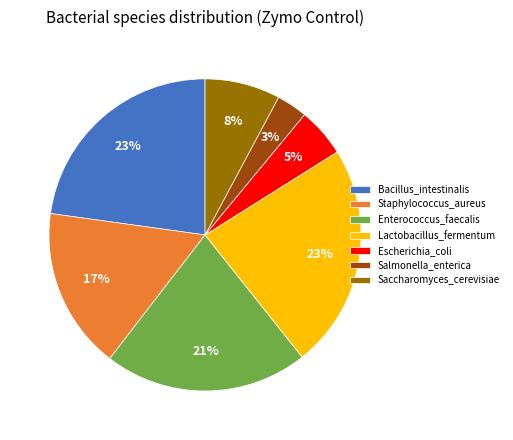

To the nearest percent, what percentage of the pie is Salmonella_enterica?

3%